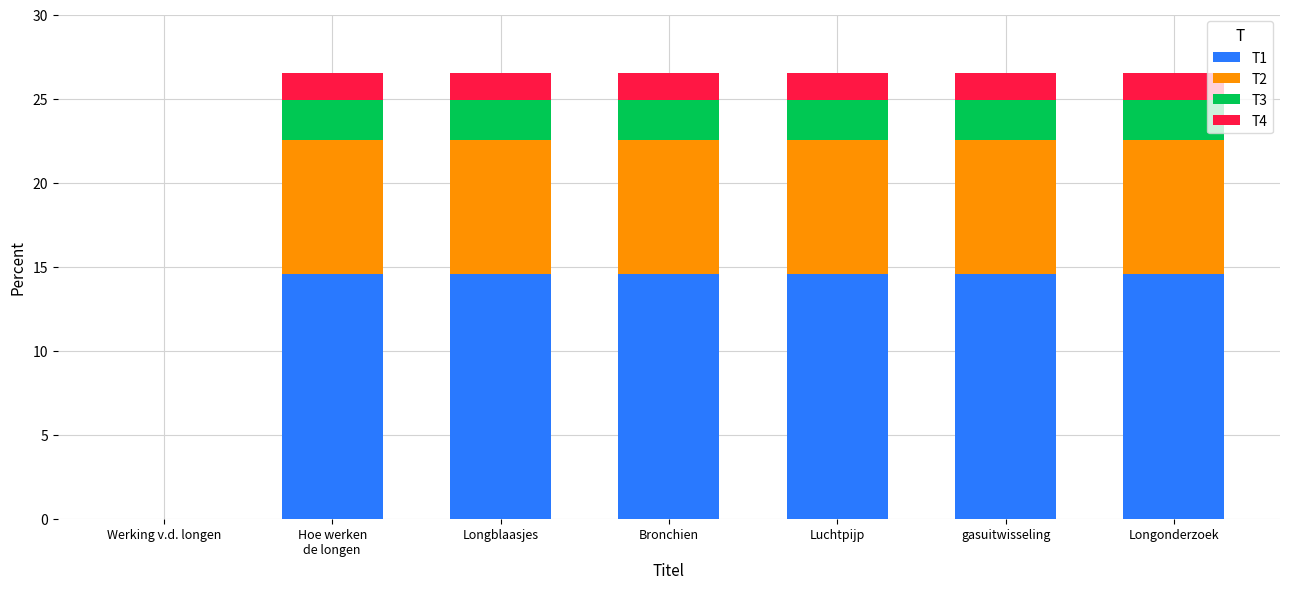

What is the sum of all T1 values?

87.4